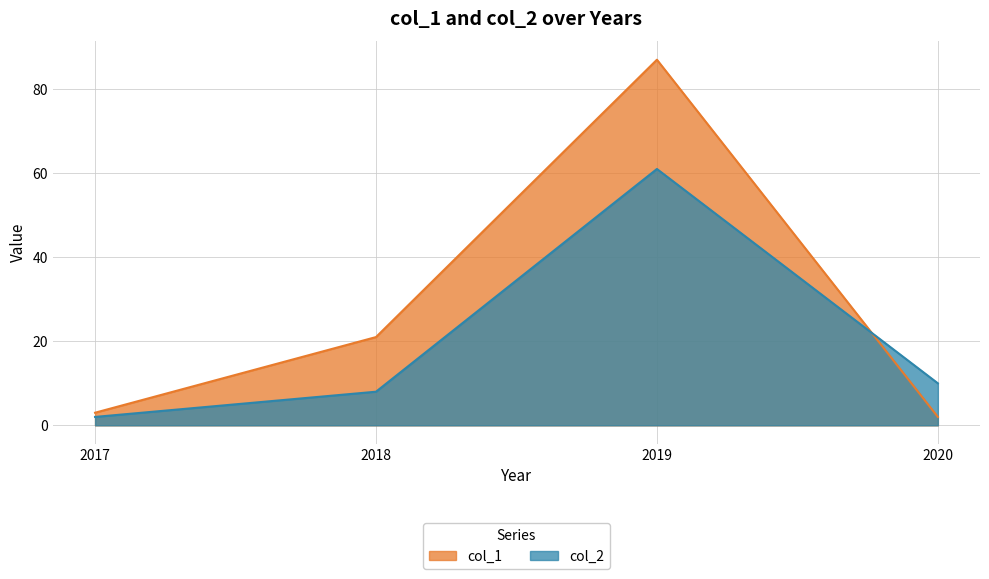

At which category does the chart reach its minimum across all series?

2020